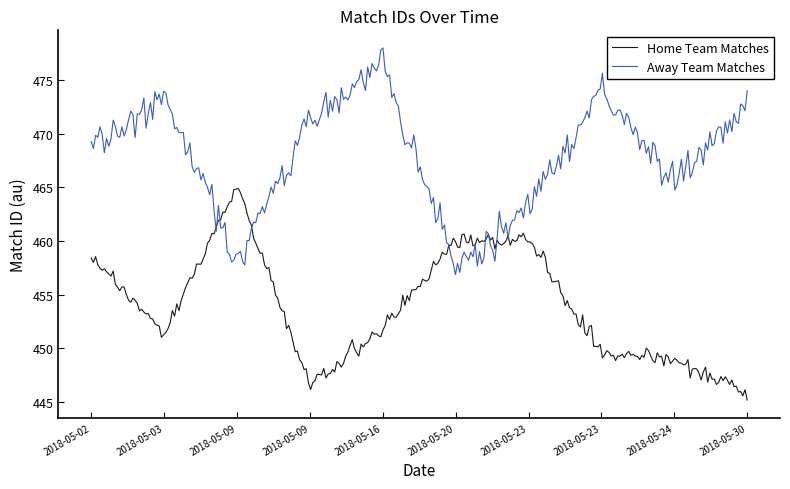

Which series has the largest range (max minus min)?

Away Team Matches